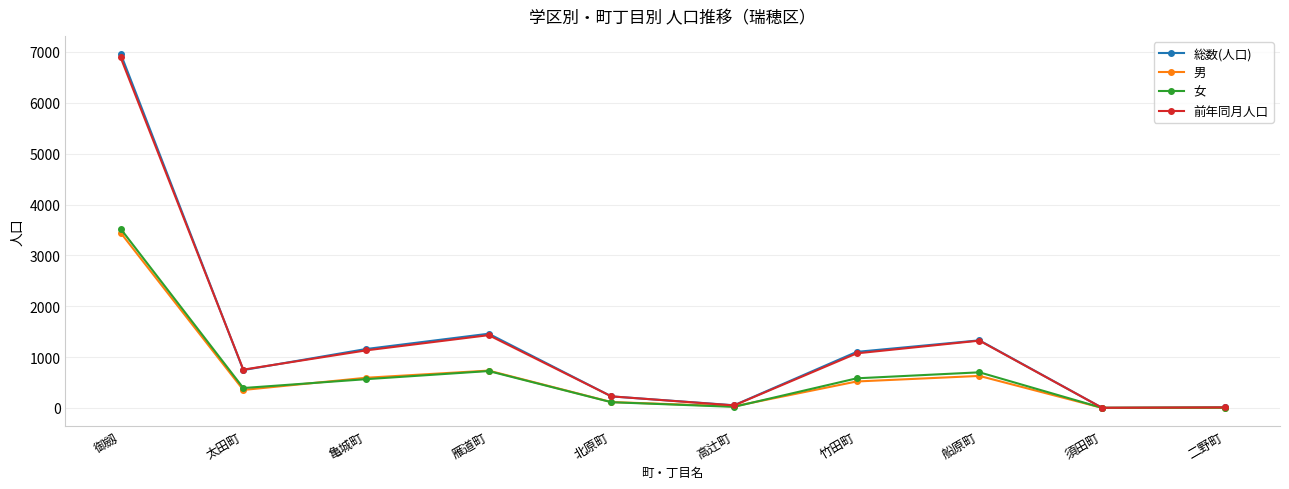

How many interior local peaks does the 前年同月人口 series have?

2